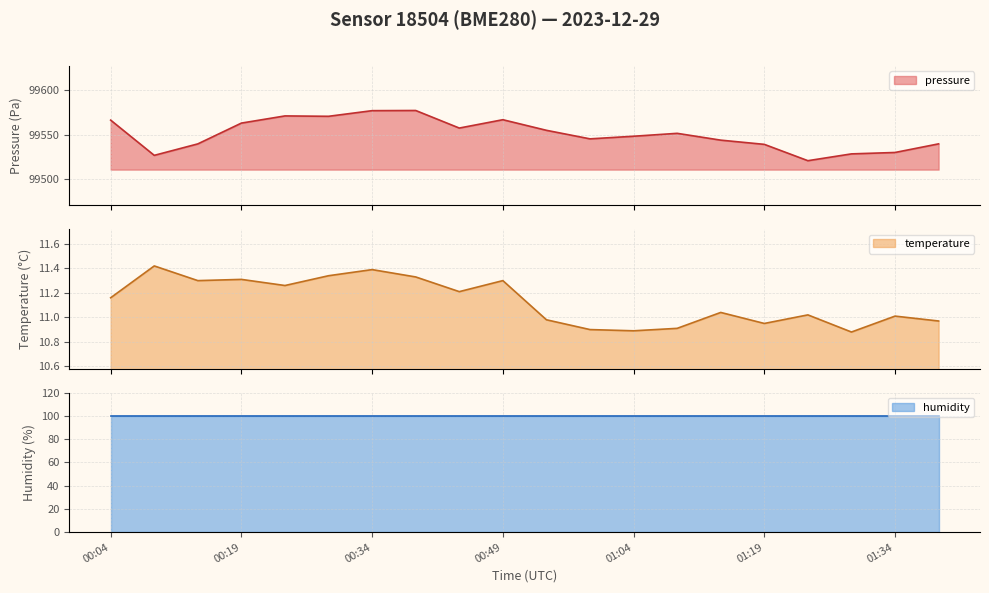

The value of temperature at 00:49 is 14.9. True or false?

False